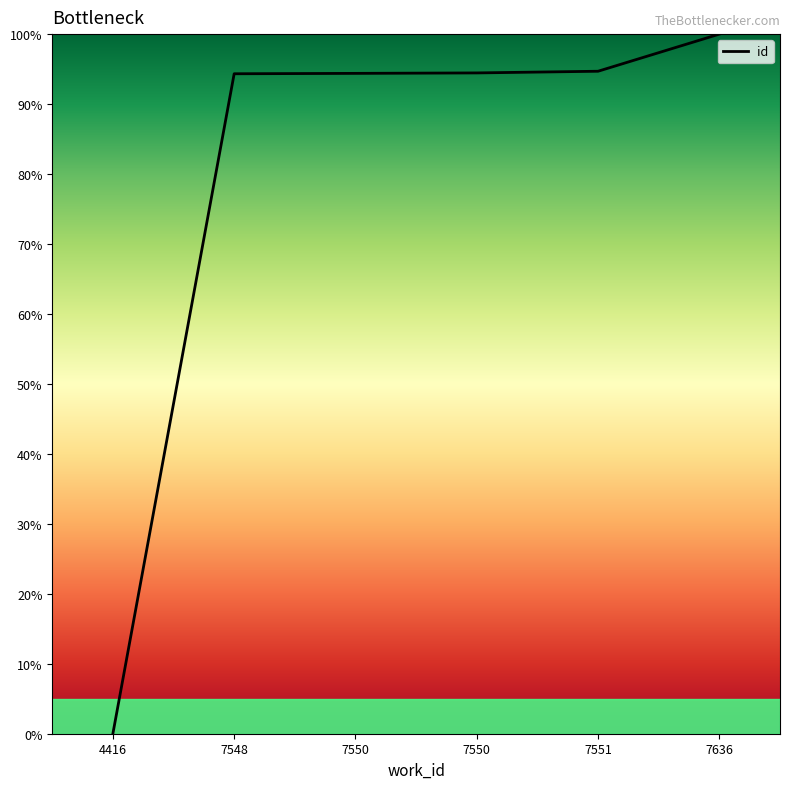

Is it true that the value at 4416 is 40.3?

False